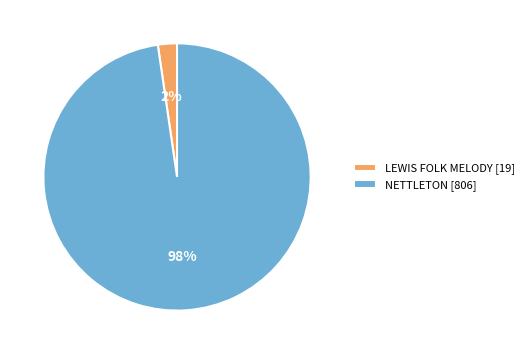

How many segments does this pie chart have?

2